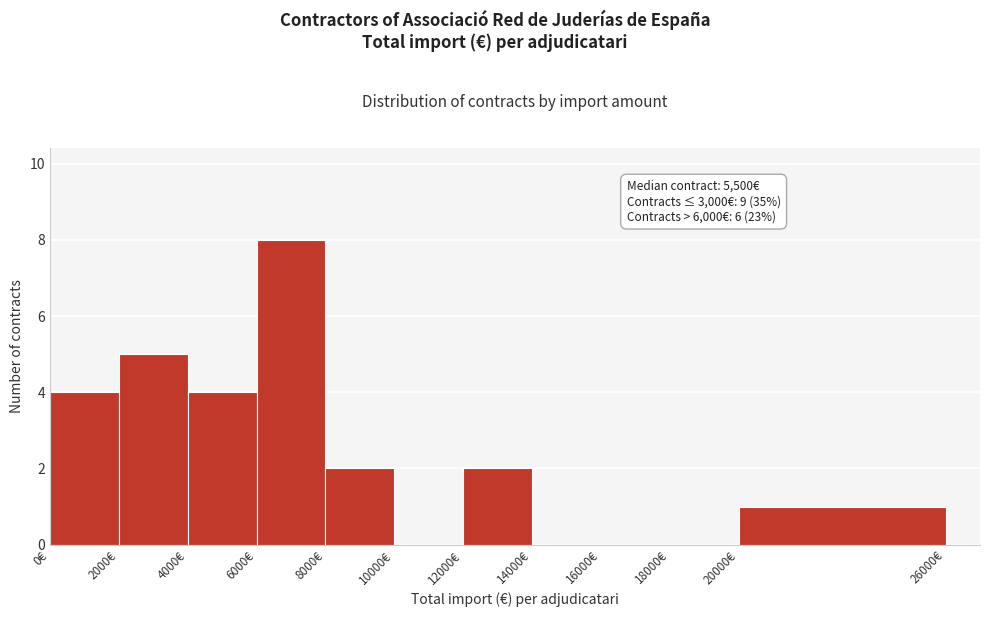

Over which range of the x-axis is the bar tallest?

6000 to 8000